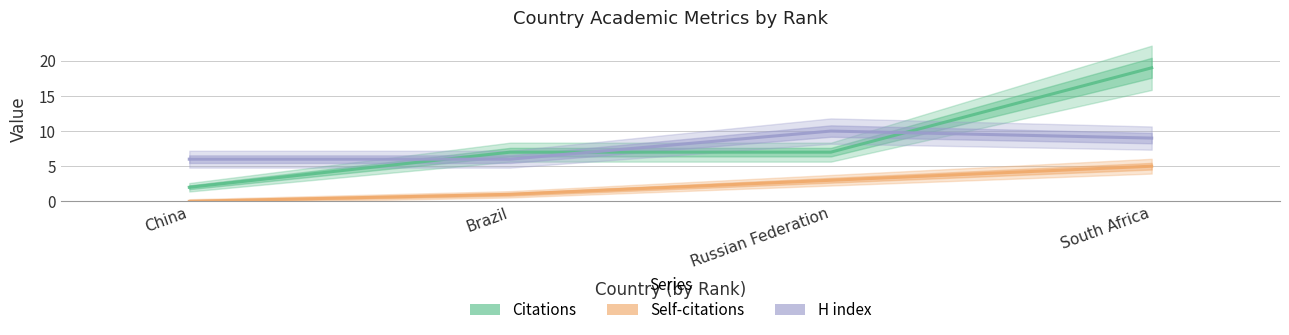

True or false: H index and Citations cross at least once.

True